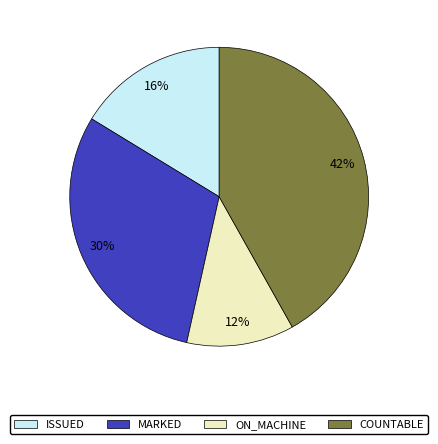

Does any single category account for the majority?

No